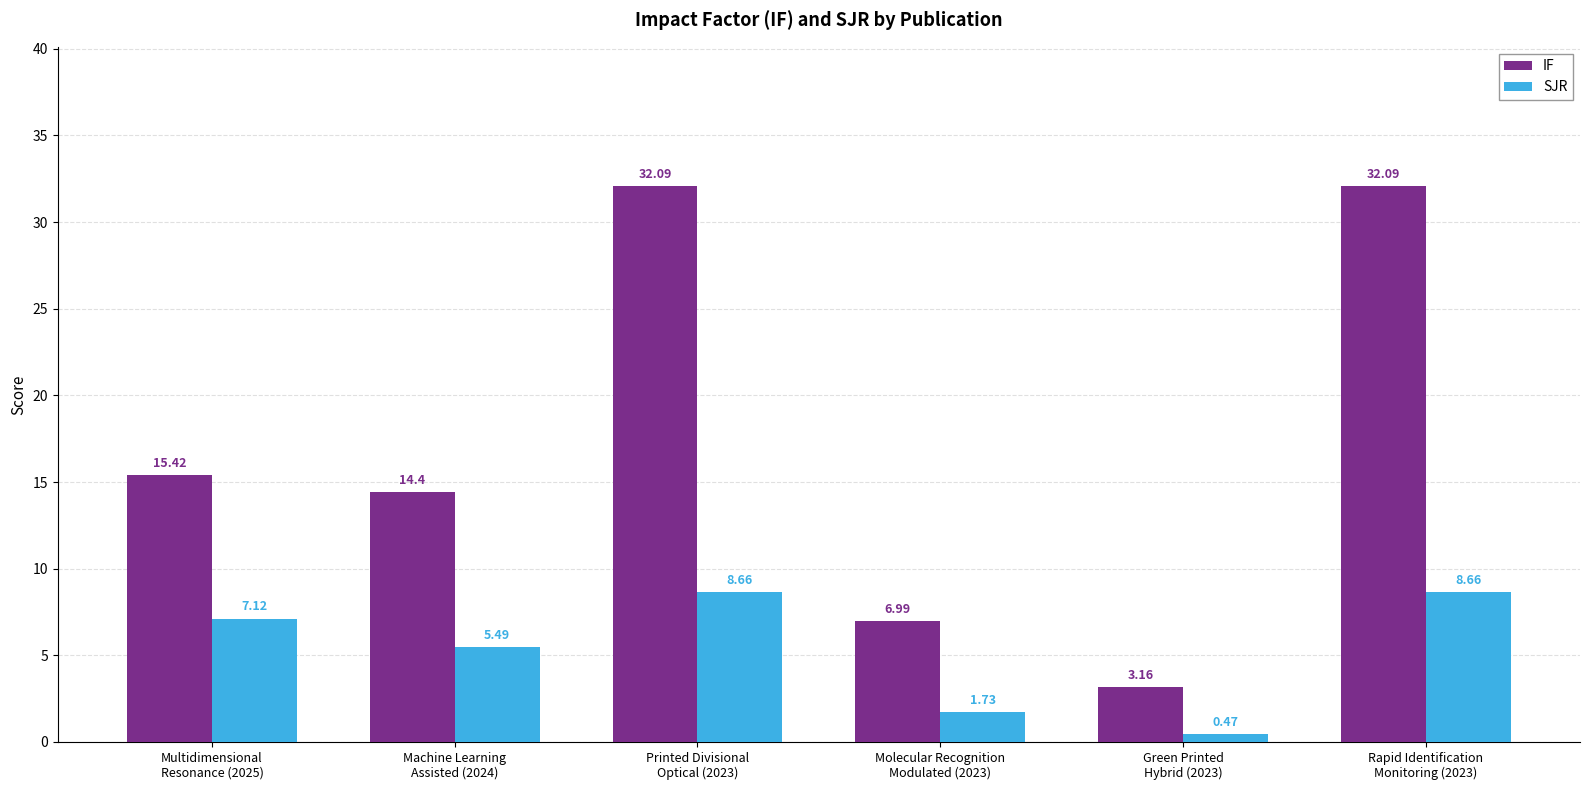

Which series has the largest range (max minus min)?

IF